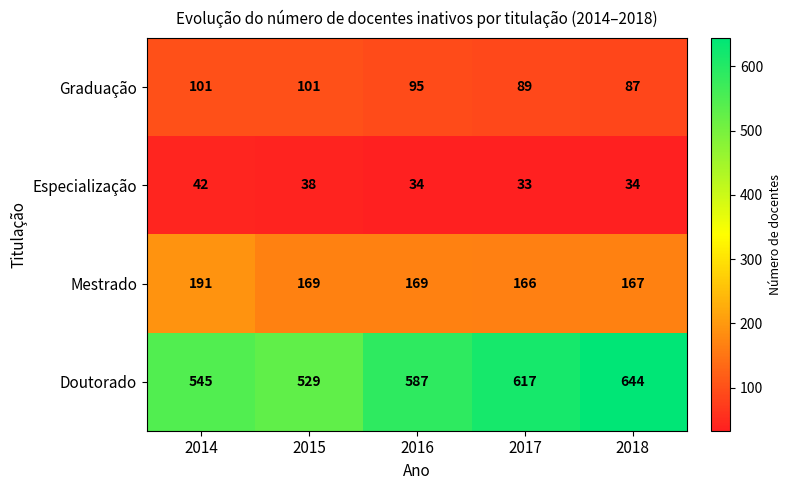

Count the Doutorado values in the range 545 to 617.

3